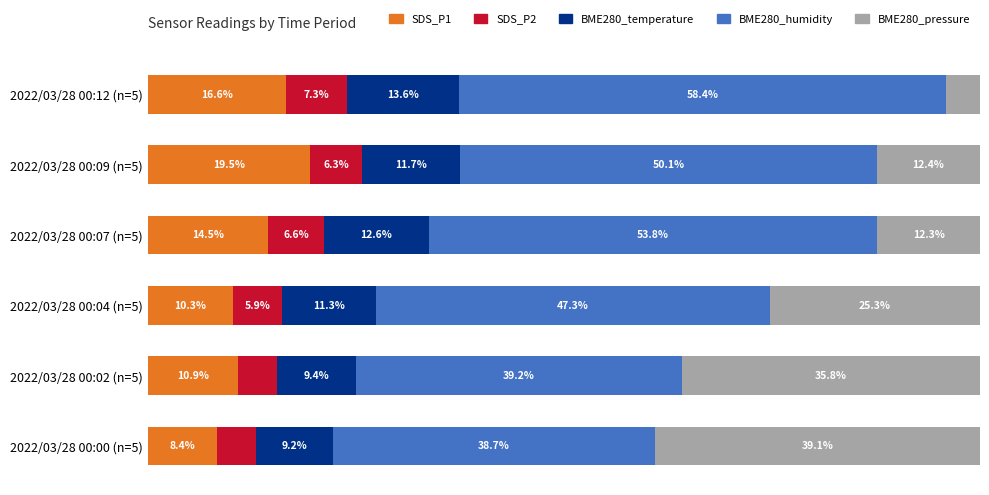

Which category has the lowest value in the SDS_P1 series?

2022/03/28 00:00 (n=5)